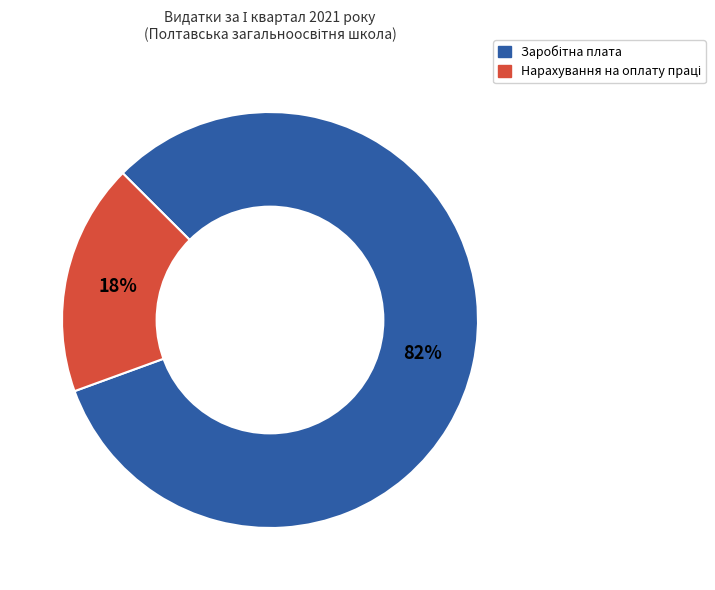

To the nearest percent, what is the difference between the largest and smallest slice percentages?

64%